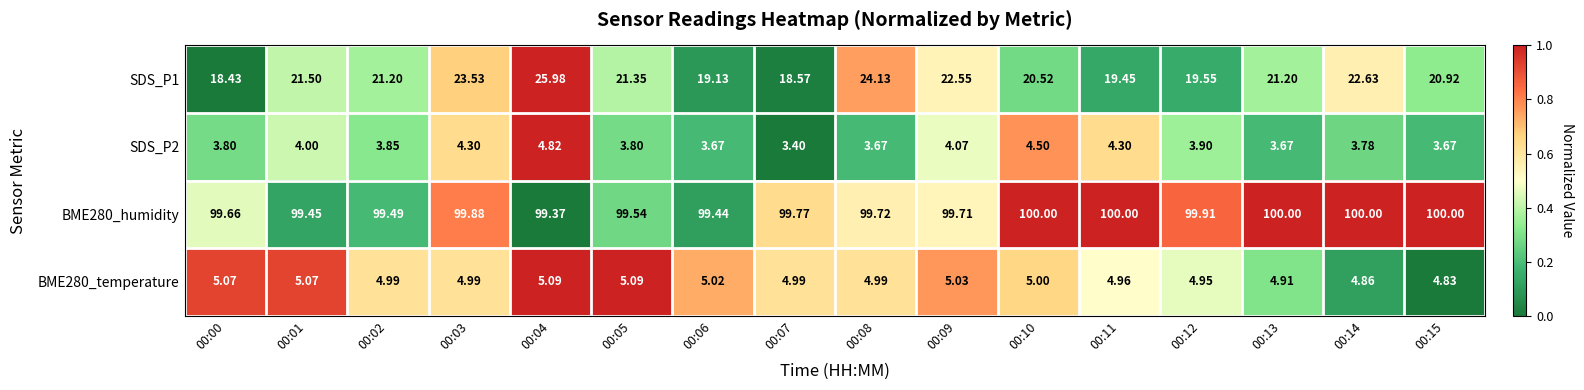

Reading left to right, list all the values displayed in this chart.

SDS_P1: 00:00=18.4	00:01=21.5	00:02=21.2	00:03=23.5	00:04=26.0	00:05=21.4	00:06=19.1	00:07=18.6	00:08=24.1	00:09=22.6	00:10=20.5	00:11=19.4	00:12=19.6	00:13=21.2	00:14=22.6	00:15=20.9
SDS_P2: 00:00=3.8	00:01=4.0	00:02=3.9	00:03=4.3	00:04=4.8	00:05=3.8	00:06=3.7	00:07=3.4	00:08=3.7	00:09=4.1	00:10=4.5	00:11=4.3	00:12=3.9	00:13=3.7	00:14=3.8	00:15=3.7
BME280_humidity: 00:00=99.7	00:01=99.5	00:02=99.5	00:03=99.9	00:04=99.4	00:05=99.5	00:06=99.4	00:07=99.8	00:08=99.7	00:09=99.7	00:10=100.0	00:11=100.0	00:12=99.9	00:13=100.0	00:14=100.0	00:15=100.0
BME280_temperature: 00:00=5.1	00:01=5.1	00:02=5.0	00:03=5.0	00:04=5.1	00:05=5.1	00:06=5.0	00:07=5.0	00:08=5.0	00:09=5.0	00:10=5.0	00:11=5.0	00:12=5.0	00:13=4.9	00:14=4.9	00:15=4.8